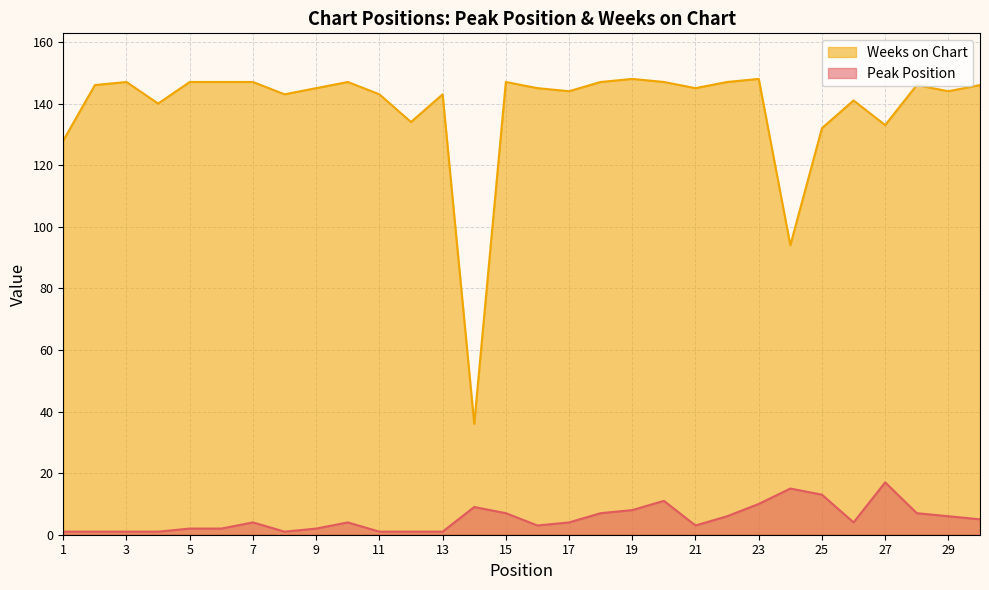

At how many categories does at least one series exceed 16?

30